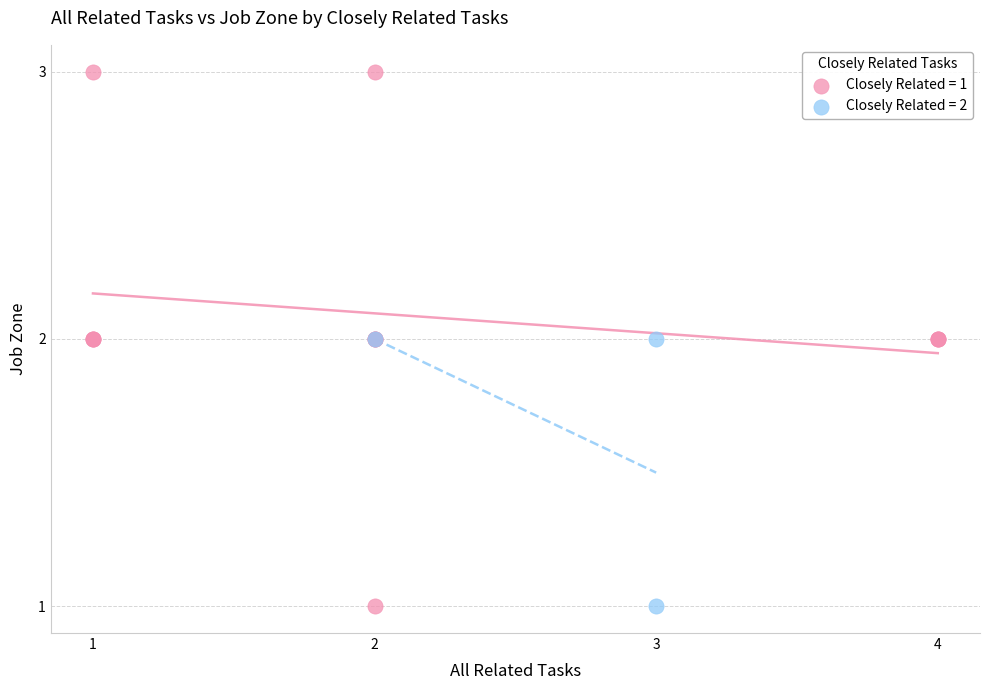

Which series reaches the maximum Y coordinate?

Closely Related = 1